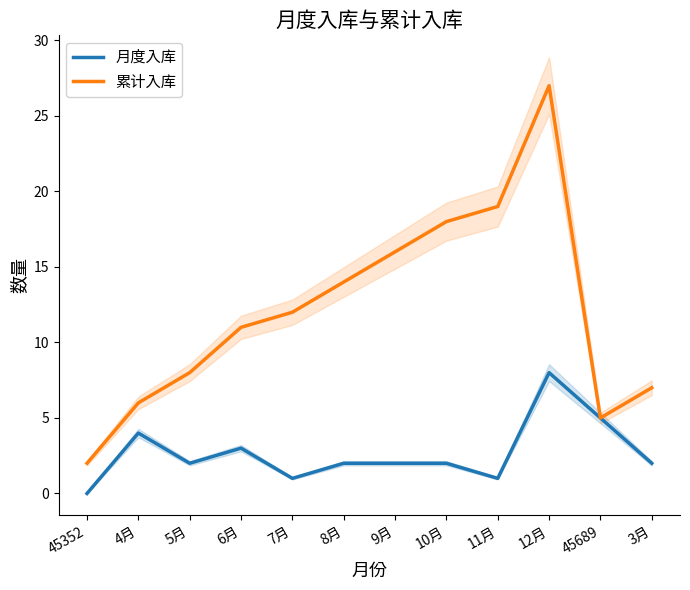

What is the difference between the maximum and minimum values in the 累计入库 series?

25